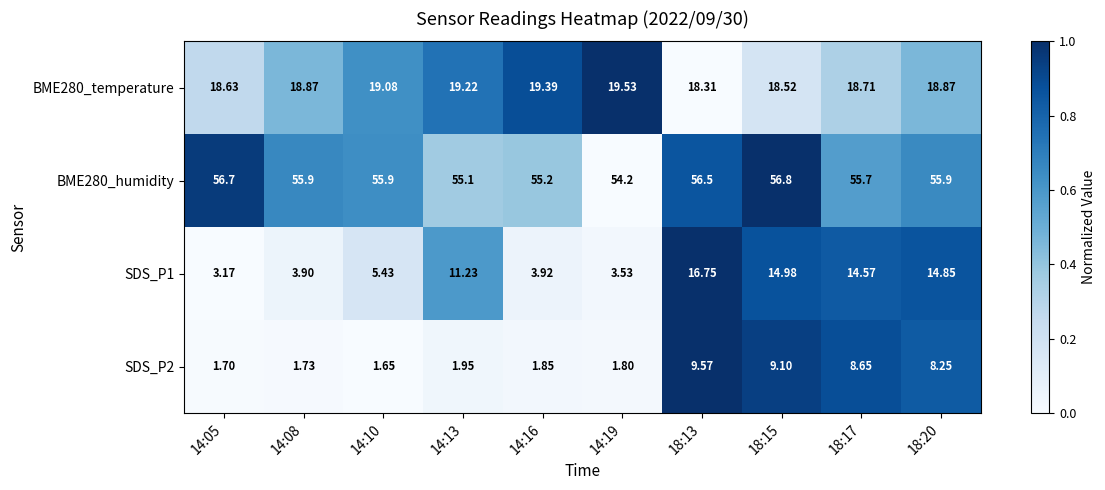

Rank the series by their maximum value, from highest to lowest.

BME280_humidity, BME280_temperature, SDS_P1, SDS_P2